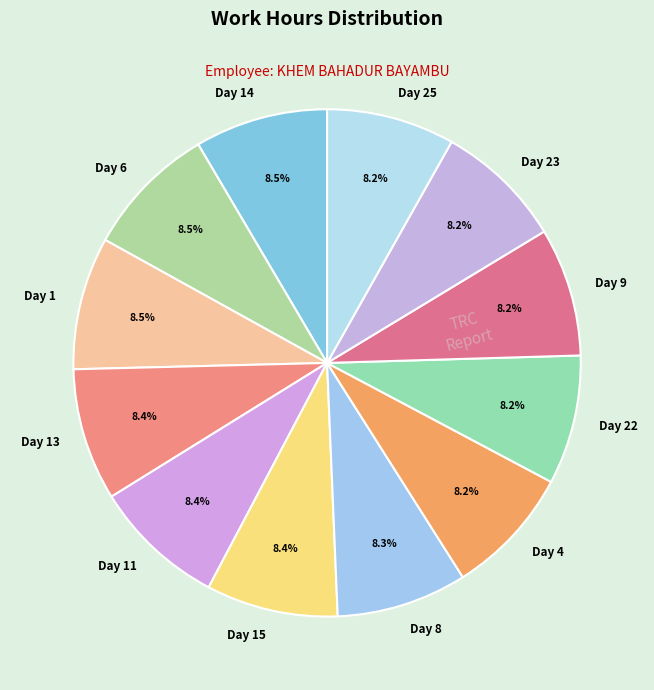

What is the ratio of the value at Day 13 to the value at Day 8?

1.0